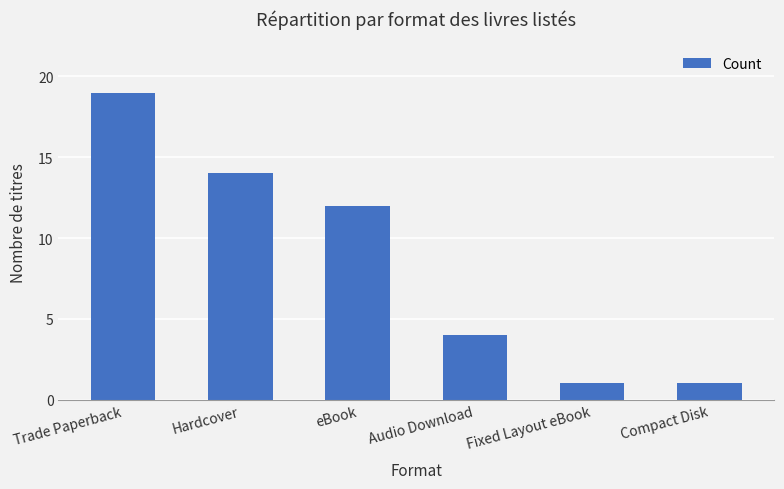

What is the change in value from Trade Paperback to eBook?

-7